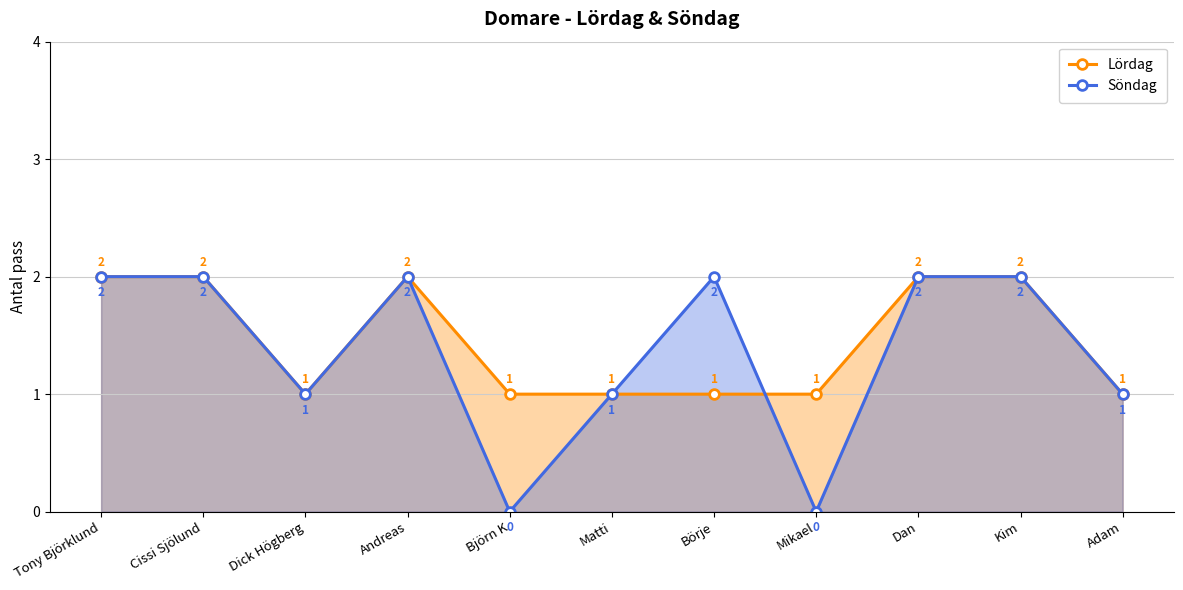

How many interior local valleys does the Lördag series have?

1